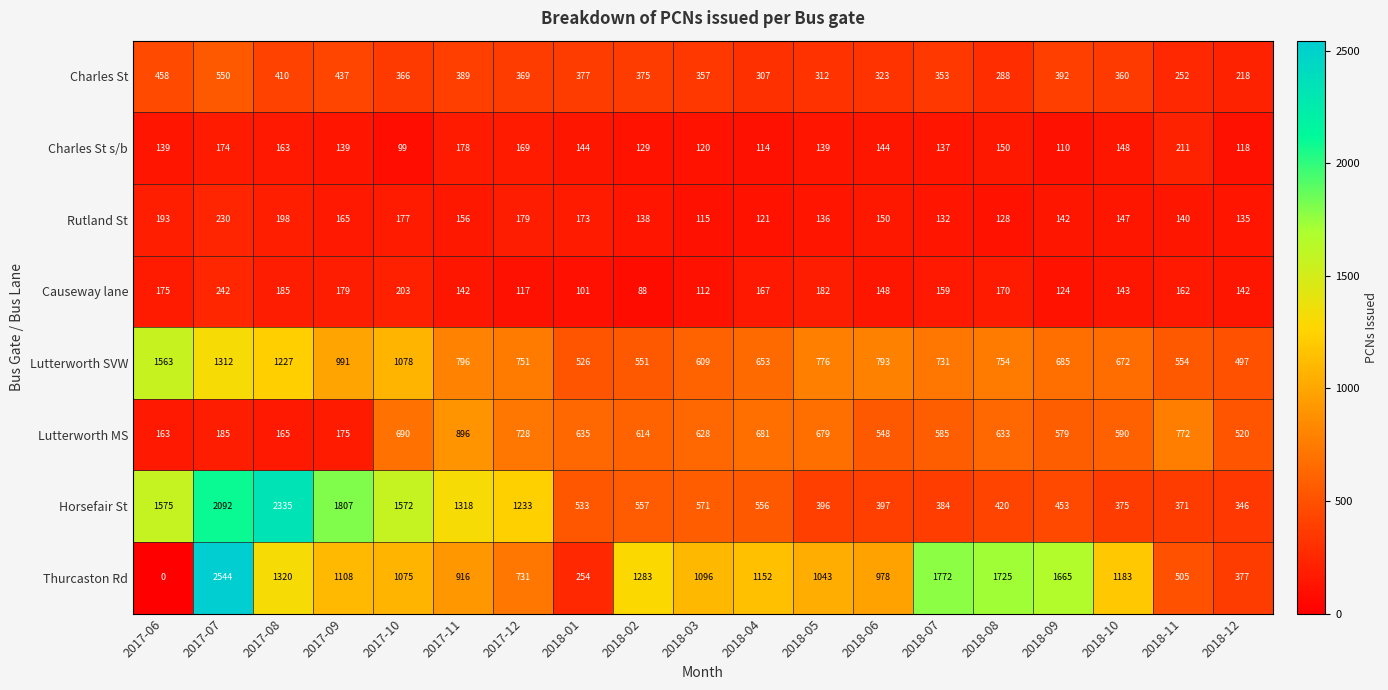

What is the greatest value displayed?

2544